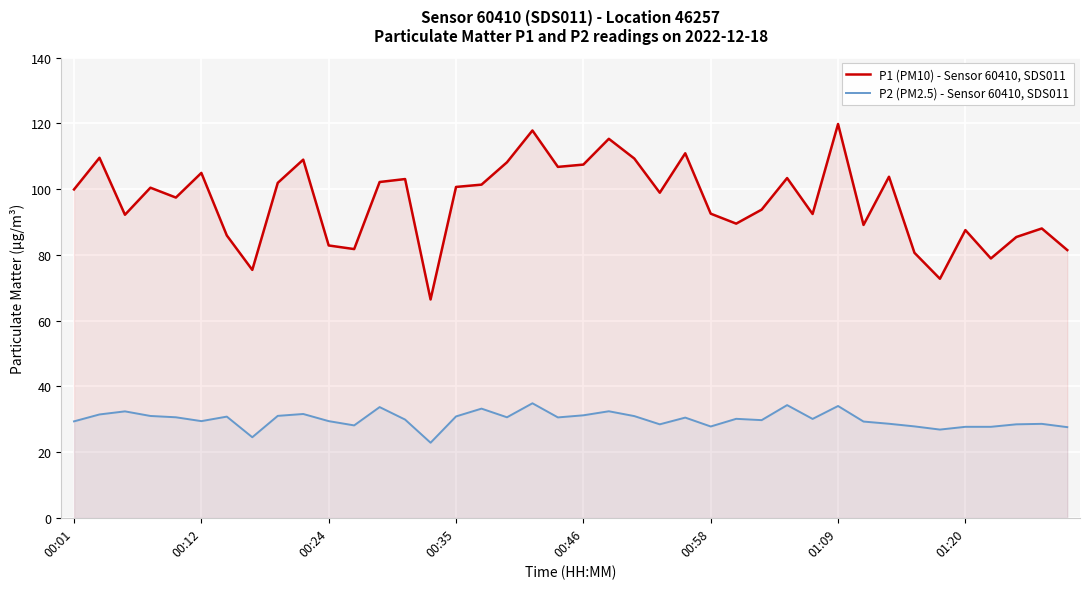

What is the difference between the maximum and minimum values in the P1 (PM10) - Sensor 60410, SDS011 series?

53.4